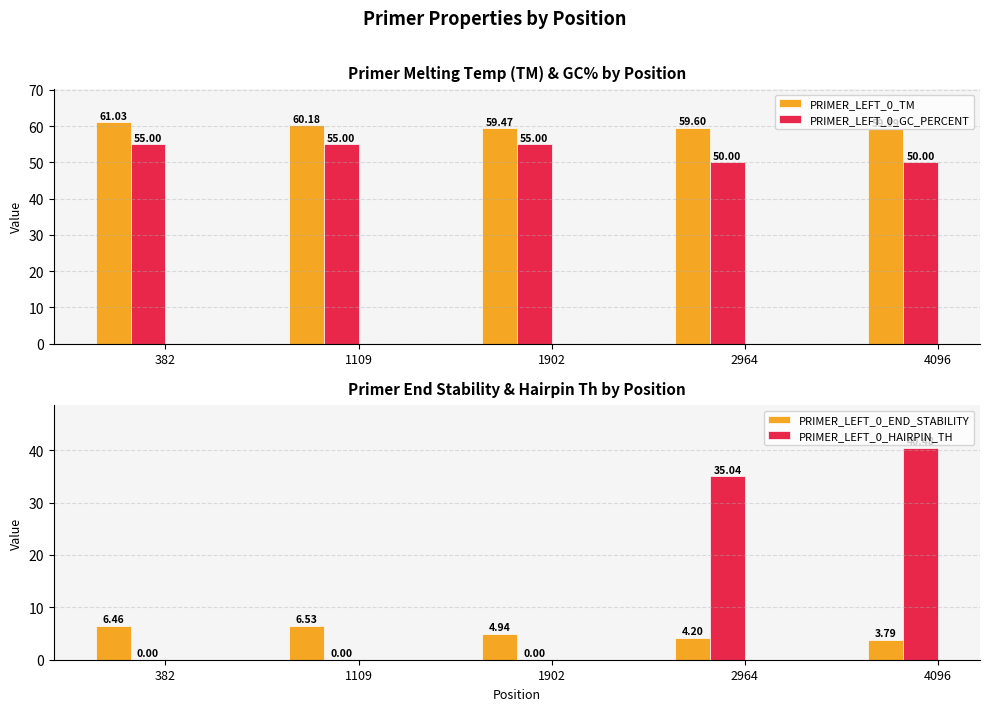

What is the value of the PRIMER_LEFT_0_TM bar at the 5th from the left?

59.2